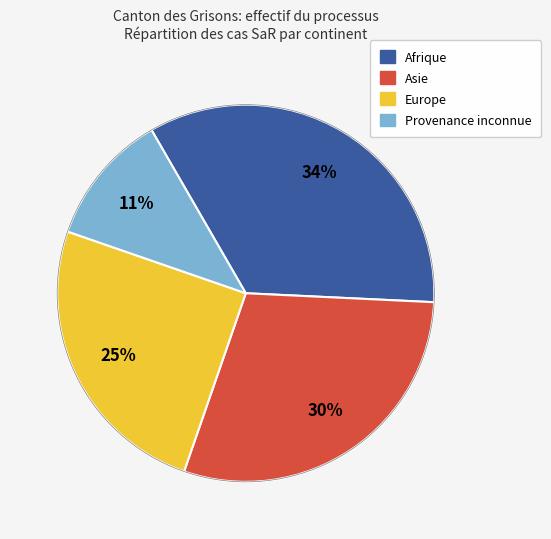

Count the number of slices in the pie.

4